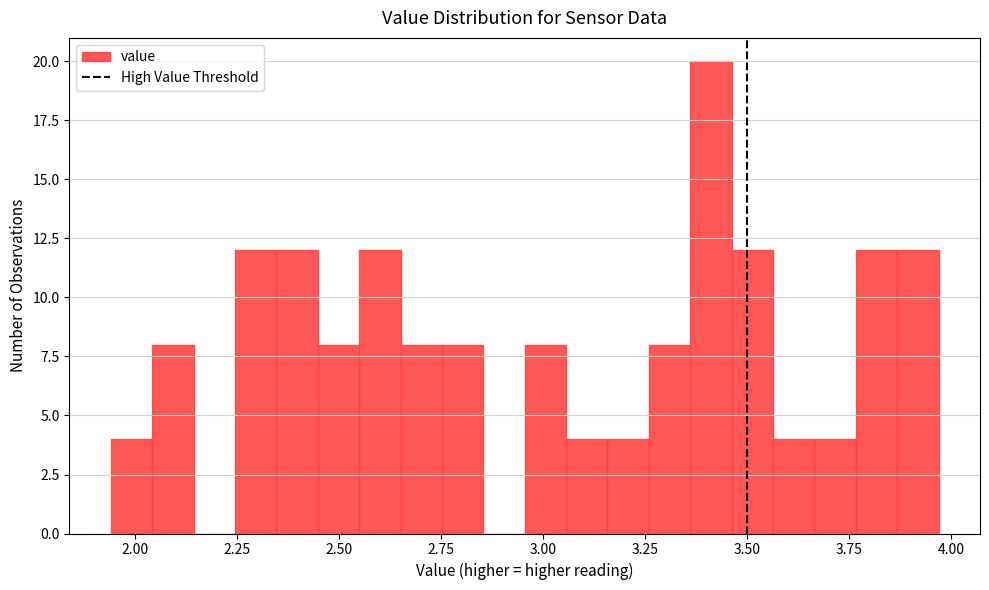

Read against the x-axis, roughly where is the centre of the tallest bar?

3.40